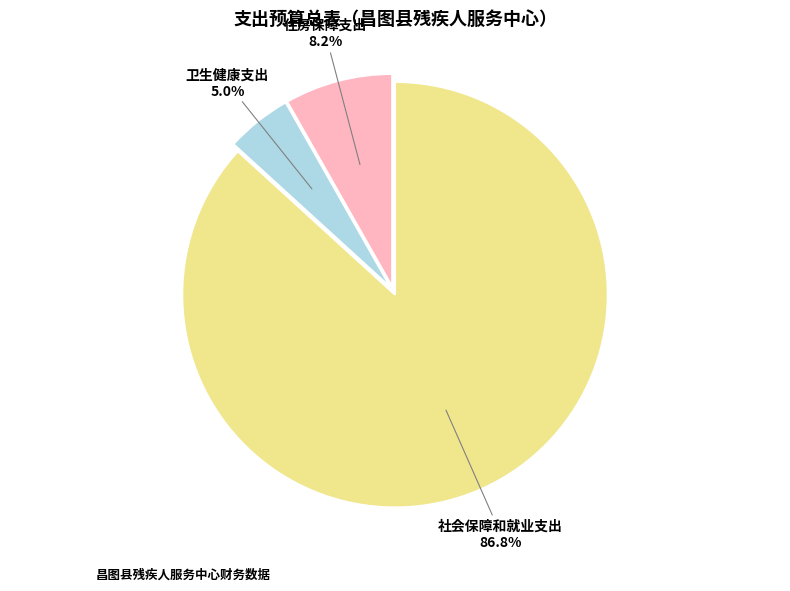

How much of the chart is everything except 住房保障支出?

91.8%